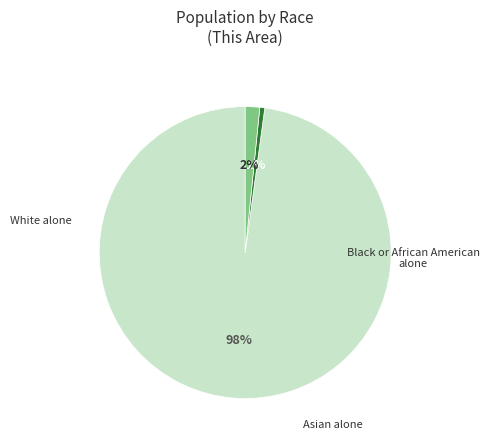

To the nearest percent, what is the average slice percentage?

33%